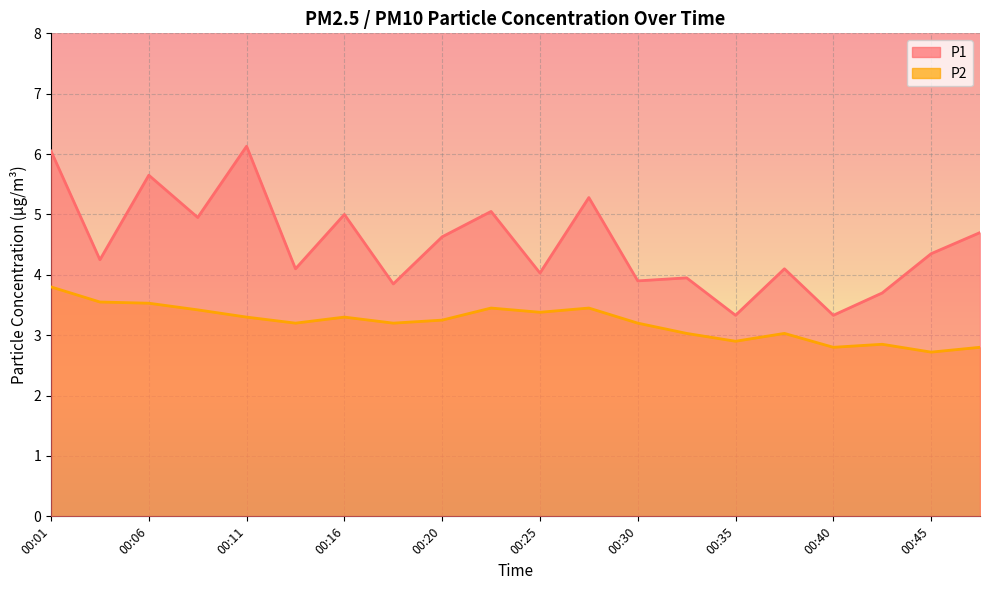

Between 00:25 and 00:01, which is larger?

00:01